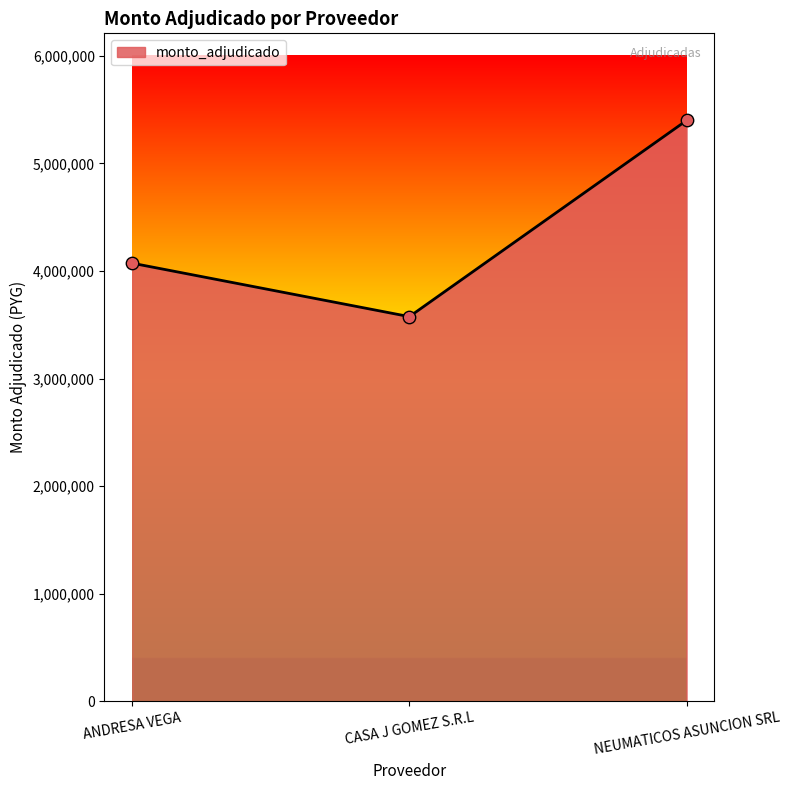

What is the ratio of the value at ANDRESA VEGA to the value at CASA J GOMEZ S.R.L?

1.1